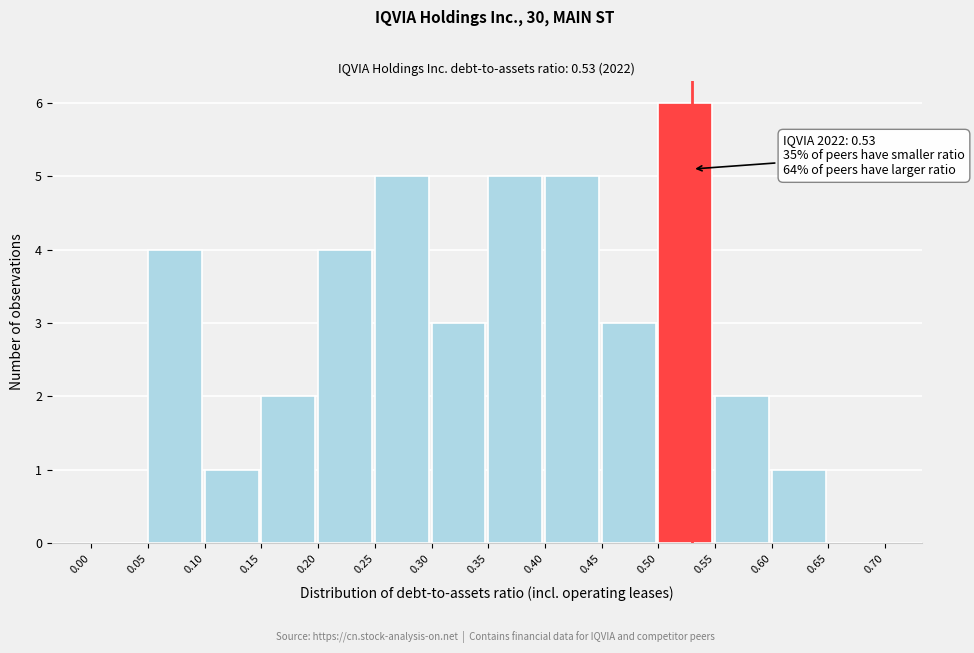

Over which range of the x-axis is the bar tallest?

0.50 to 0.55